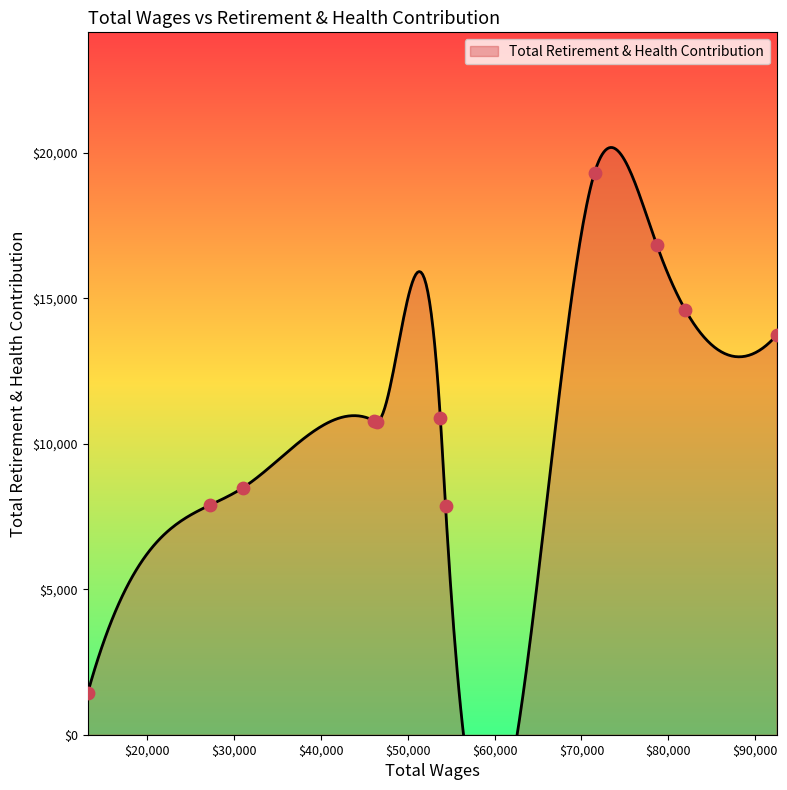

What is the change in value from 92458.0 to 46464.0?

-2974